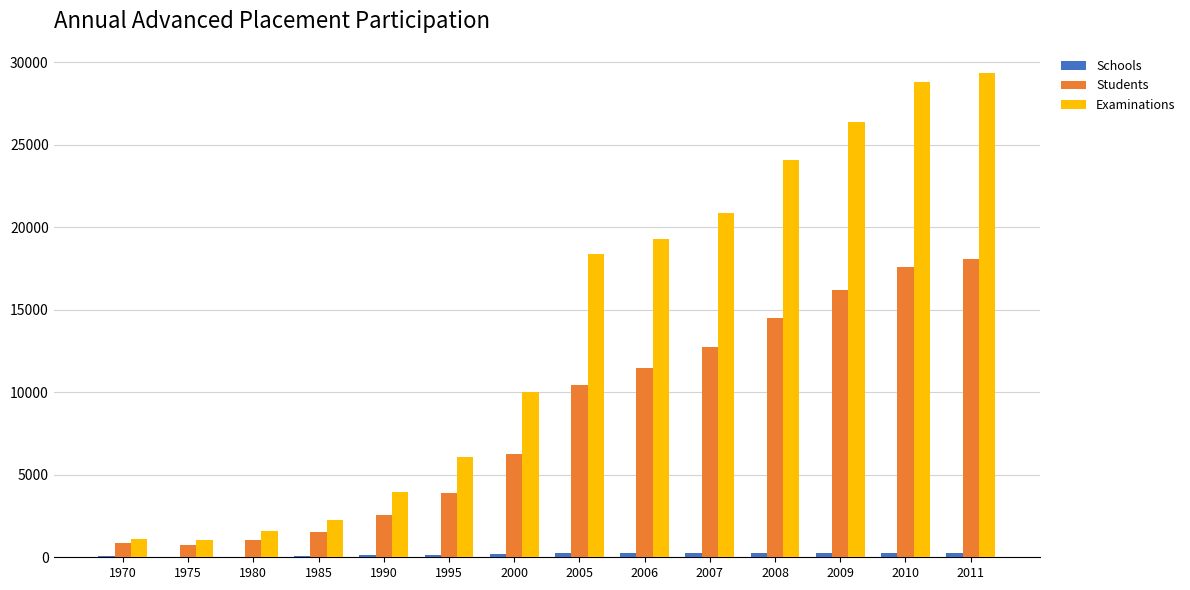

How many categories are shown in the chart?

14